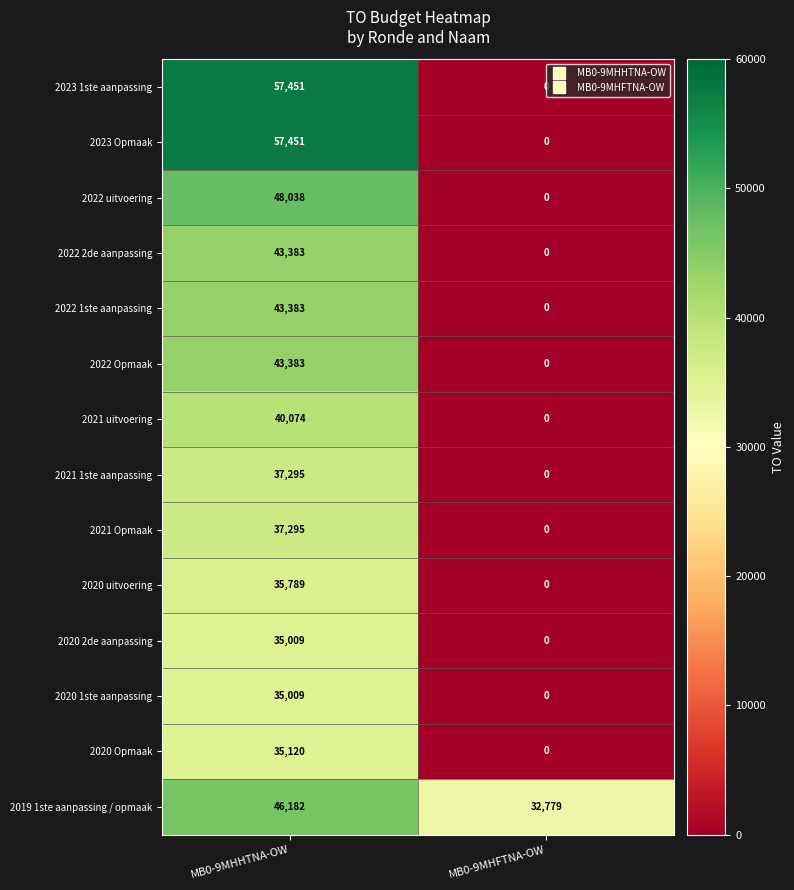

List the labels in order of 2020 uitvoering value, largest first.

MB0-9MHHTNA-OW, MB0-9MHFTNA-OW